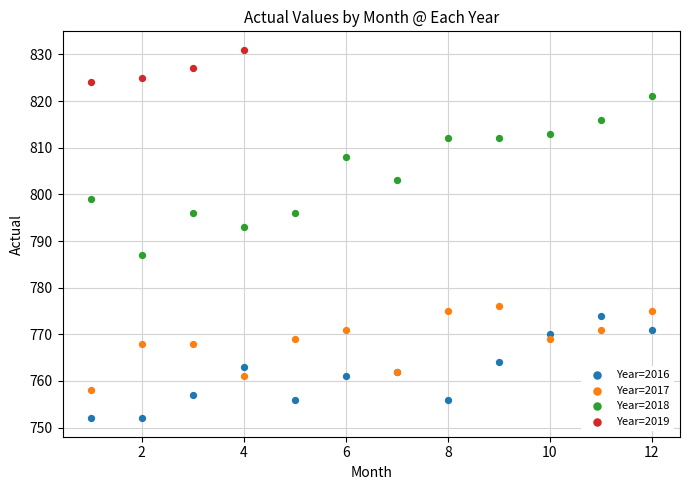

What are all the series names shown in the legend?

Year=2016, Year=2017, Year=2018, Year=2019